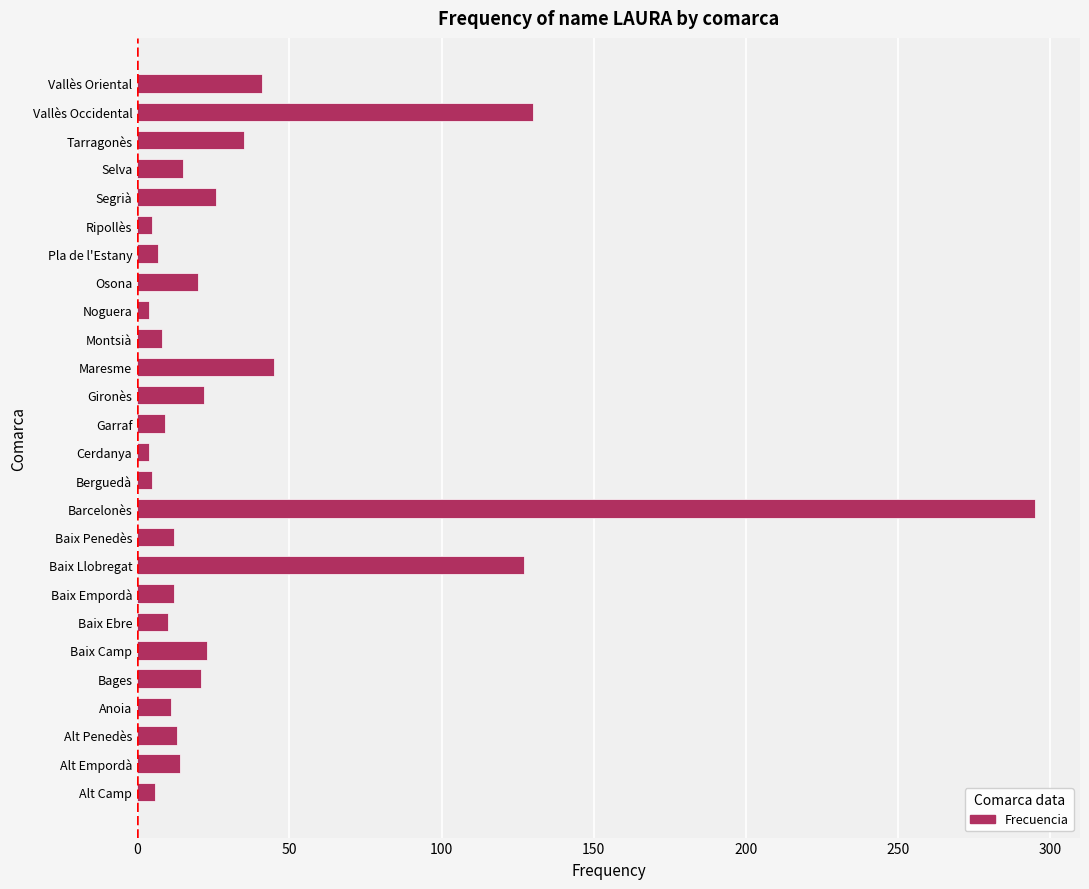

What is the difference between the second highest and second lowest values?

126